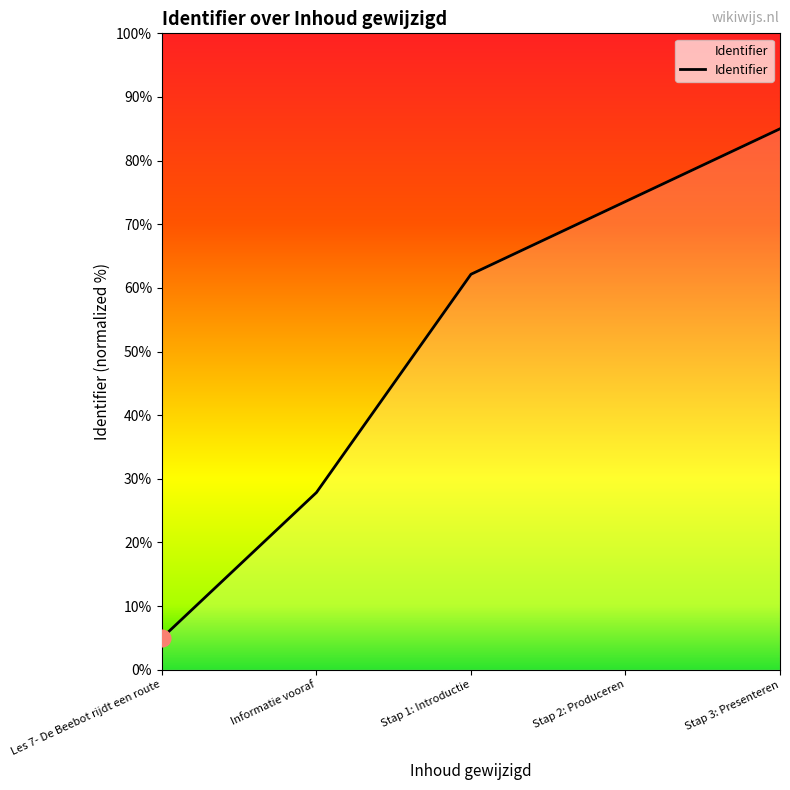

Approximately how many times larger is the value at Stap 3: Presenteren compared to Informatie vooraf?

3.1